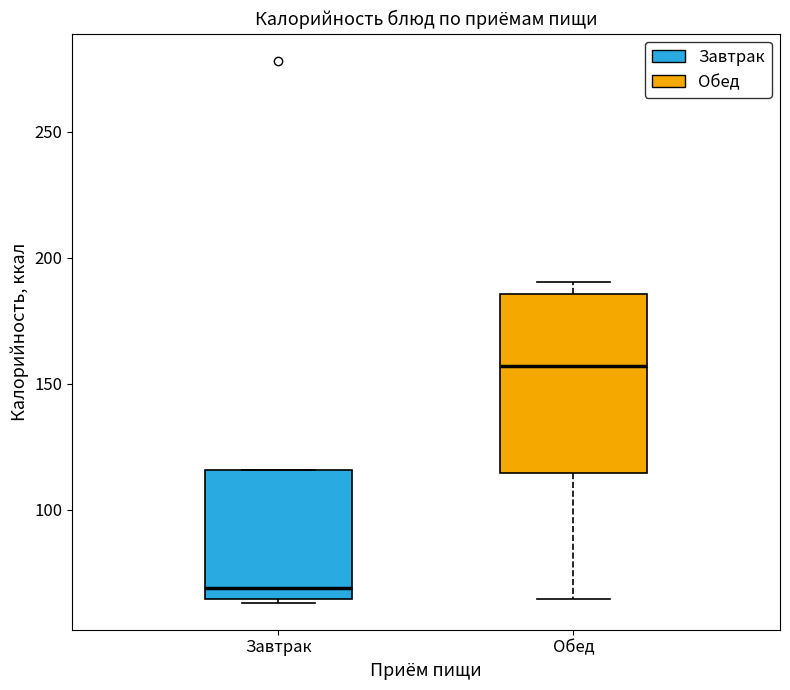

Reading left to right, transcribe this box plot: for each box, give where its median line is, the range the box spans, and where its two whiskers end, as read against the y-axis. The values are not printed on the chart, so give them approximately, as read against the axis.

Завтрак: median 70, box 65 to 115, whiskers 65 (just below the box's lower edge) to 115
Обед: median 155, box 115 to 185, whiskers 65 to 190